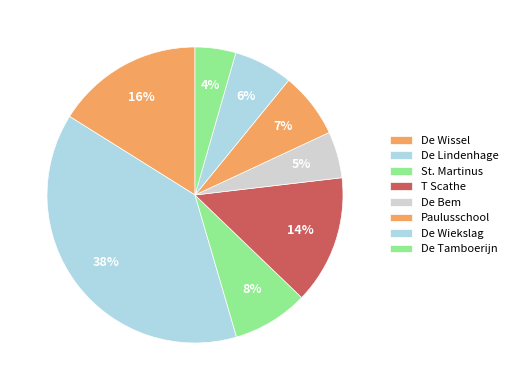

Is there a majority slice in this chart?

No